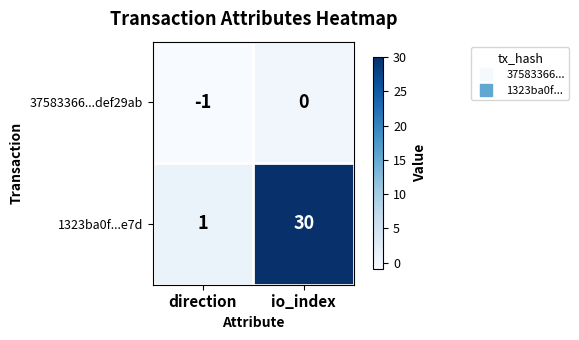

Rank the series at io_index from lowest to highest value.

37583366...def29ab, 1323ba0f...e7d